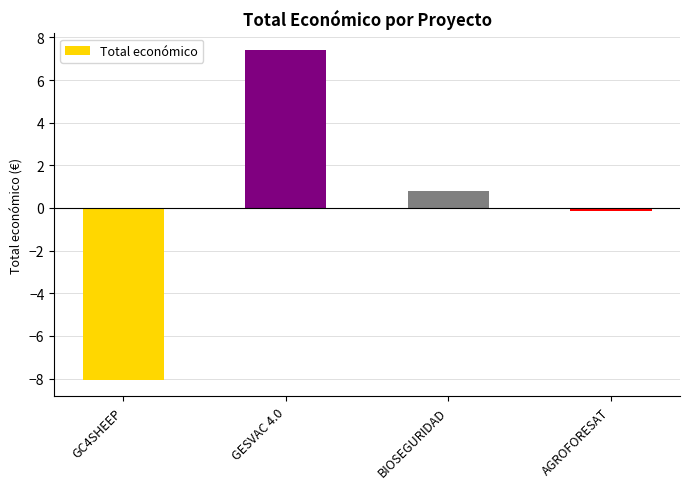

How many data points are less than 0?

2